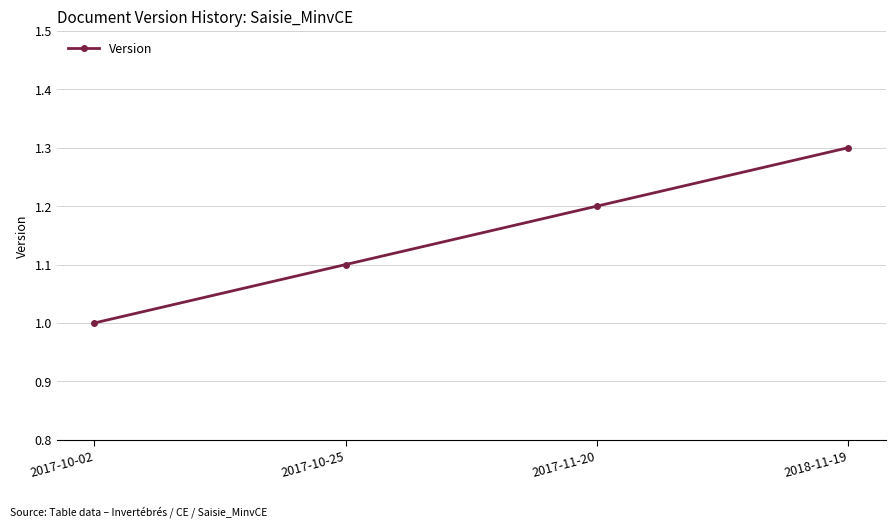

Does the chart display data point markers on the line(s)?

Yes